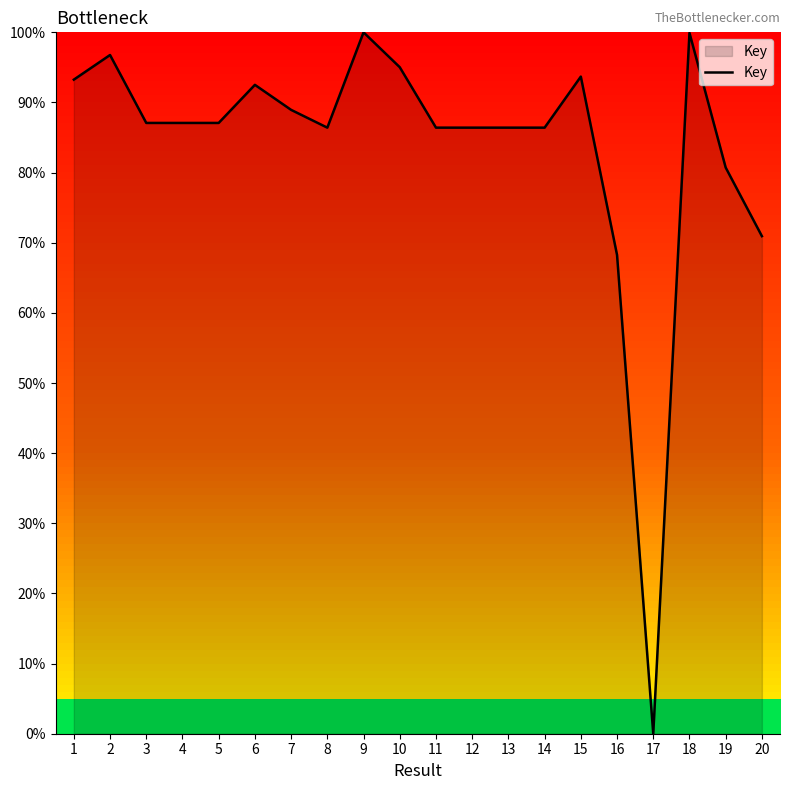

What value does the data have at 13?

86.4